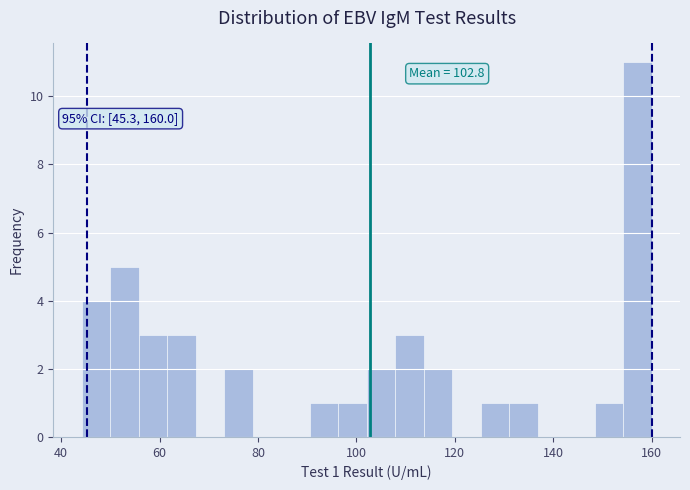

Read against the x-axis, roughly where is the centre of the tallest bar?

158